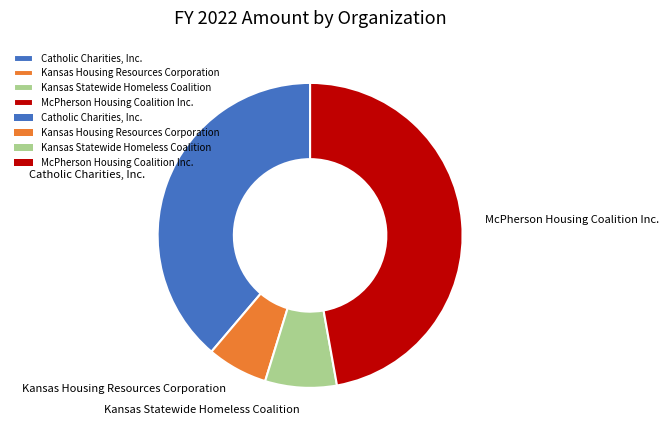

Approximately how many times larger is the value at McPherson Housing Coalition Inc. compared to Catholic Charities, Inc.?

1.2